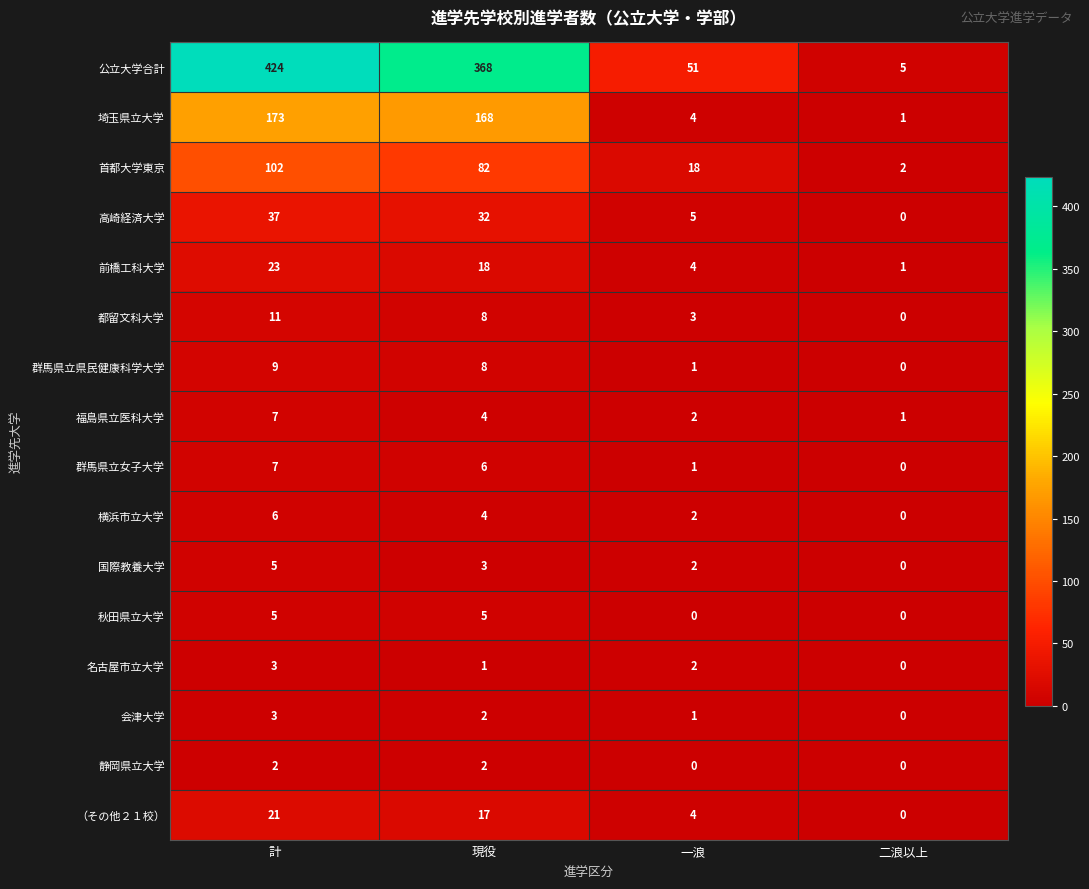

Which series has the widest spread of values?

公立大学合計